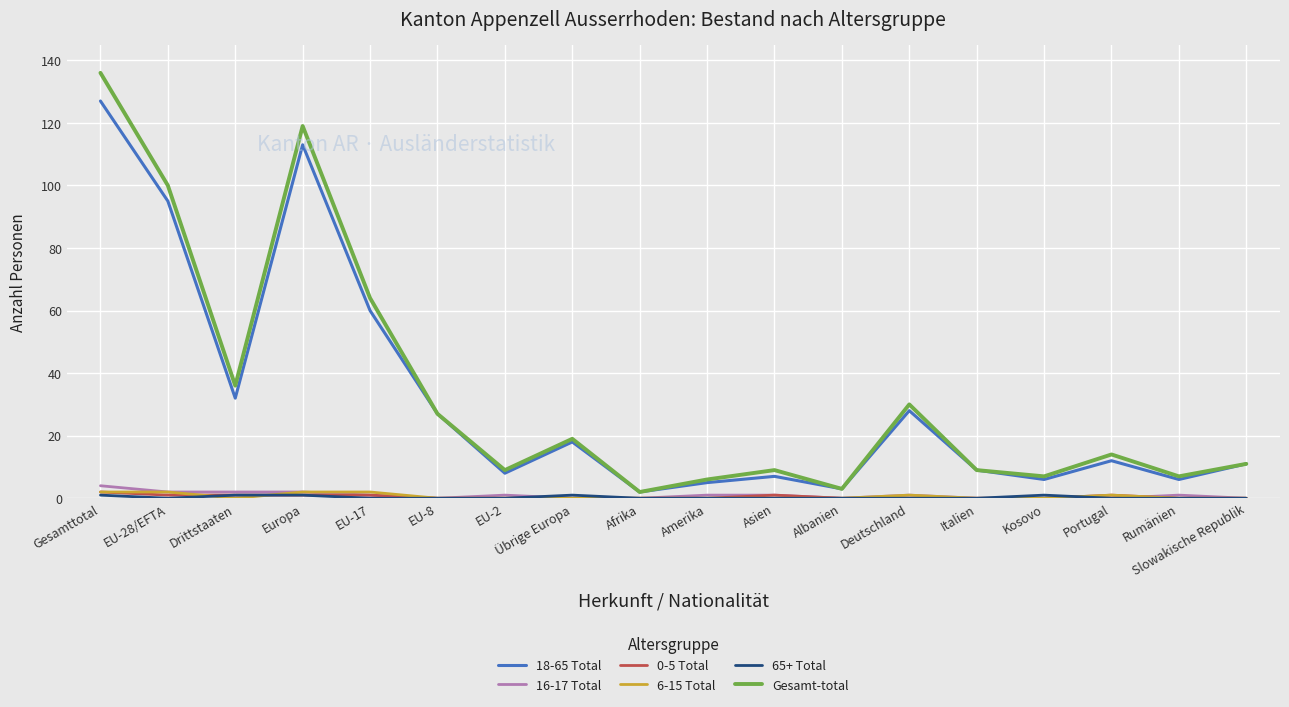

The value of Gesamt-total at Europa is 119. True or false?

True